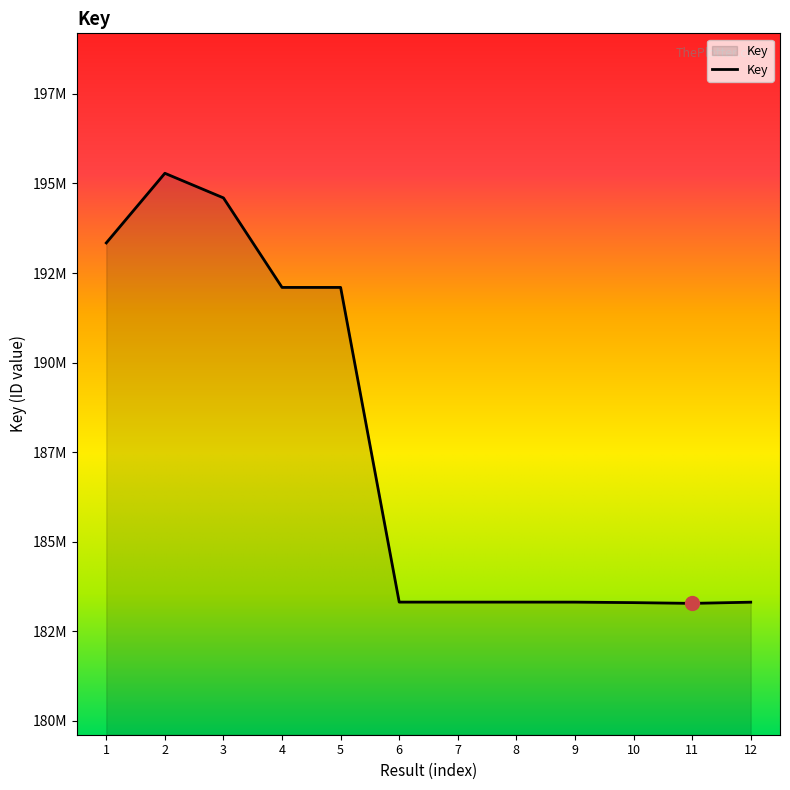

Approximately how many times larger is the value at 2 compared to 12?

1.1